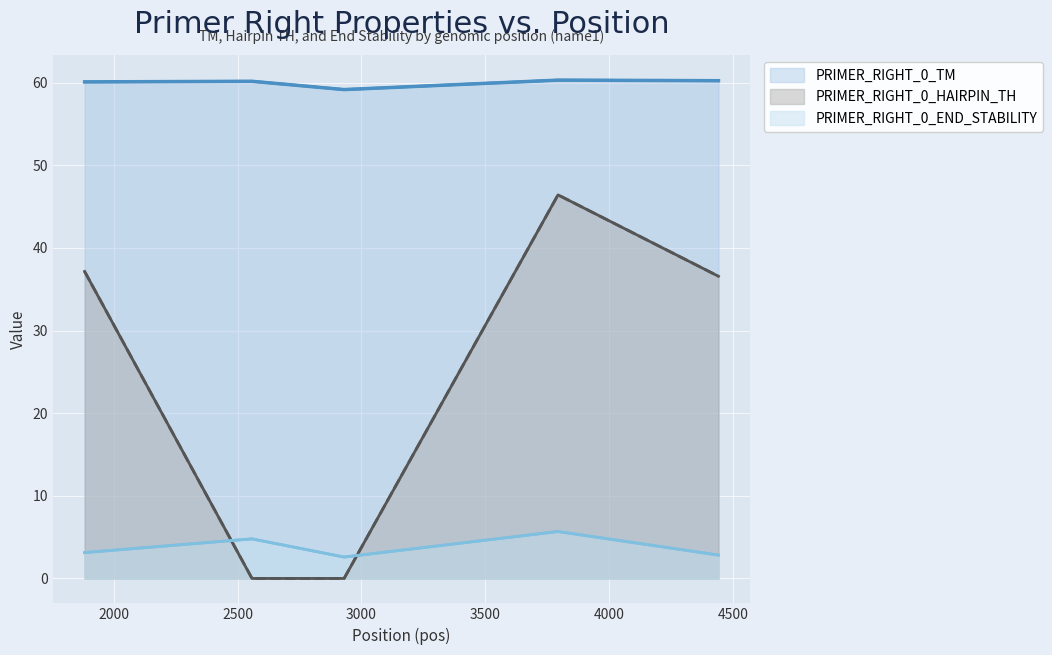

Which series changed the most between 2558 and 4442?

PRIMER_RIGHT_0_HAIRPIN_TH